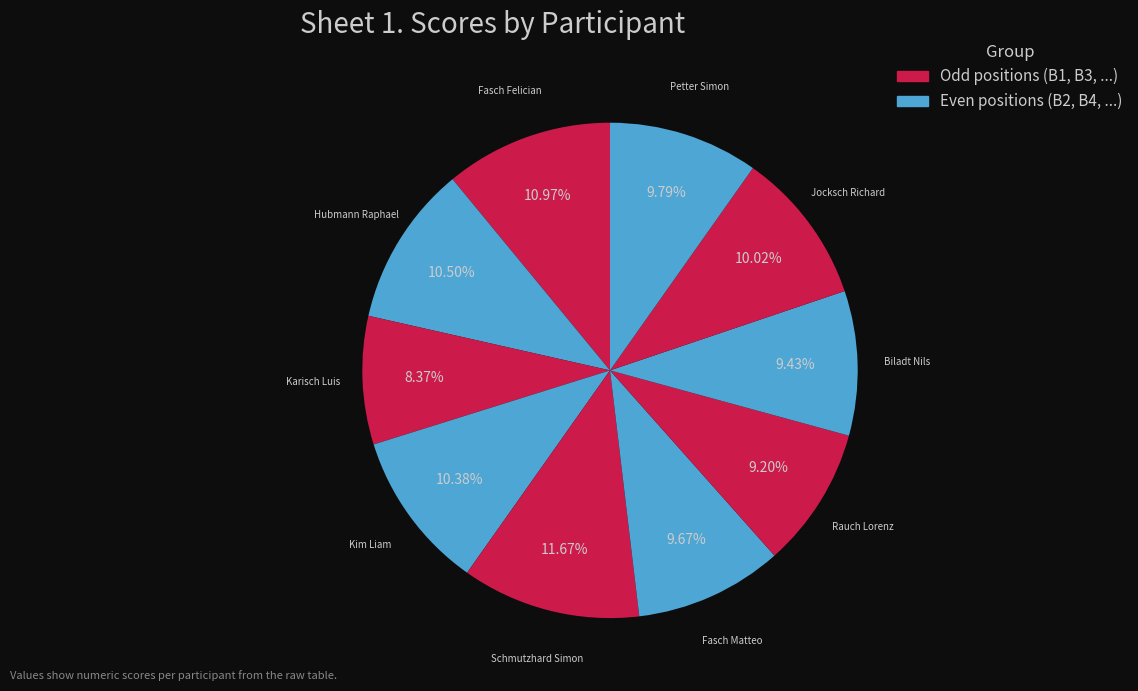

To the nearest percent, what is the difference between the Petter Simon and Rauch Lorenz slice percentages?

1%